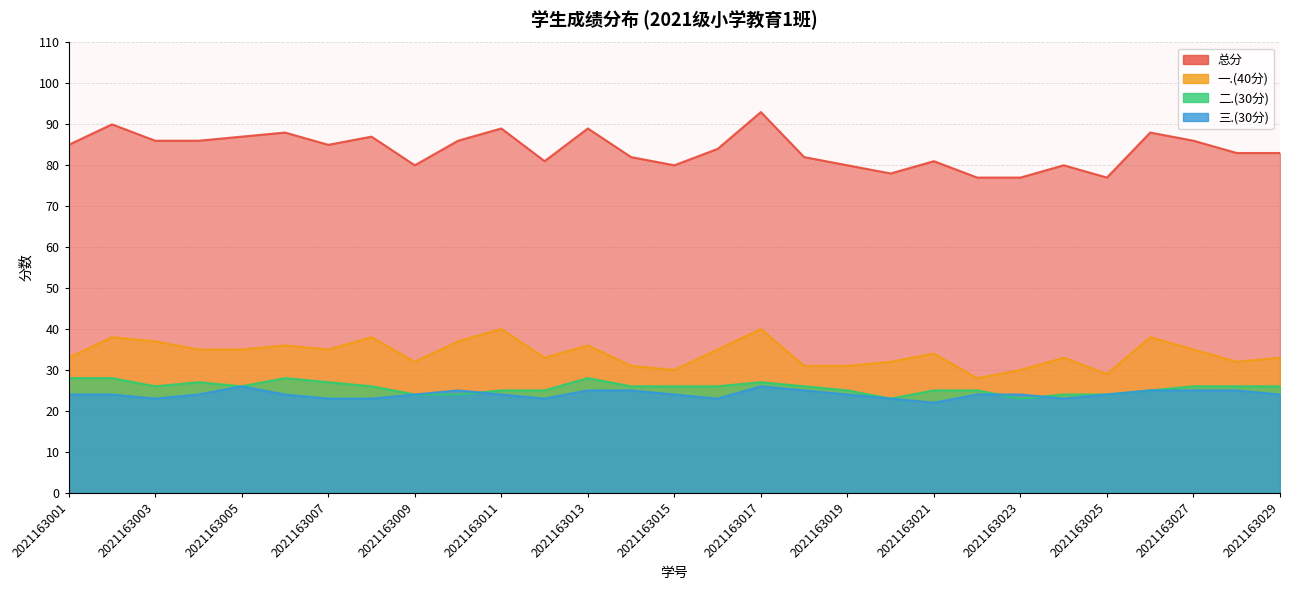

True or false: 一.(40分) and 二.(30分) cross at least once.

False